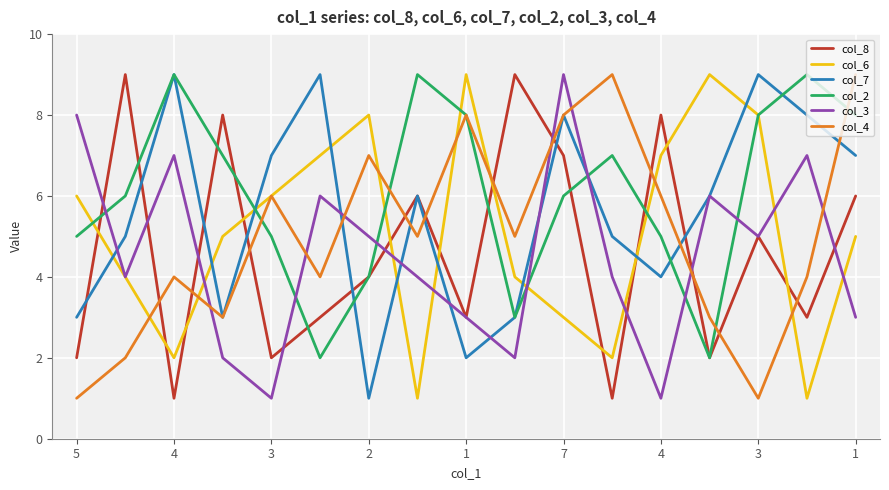

Which series has the largest total across all categories?

col_2